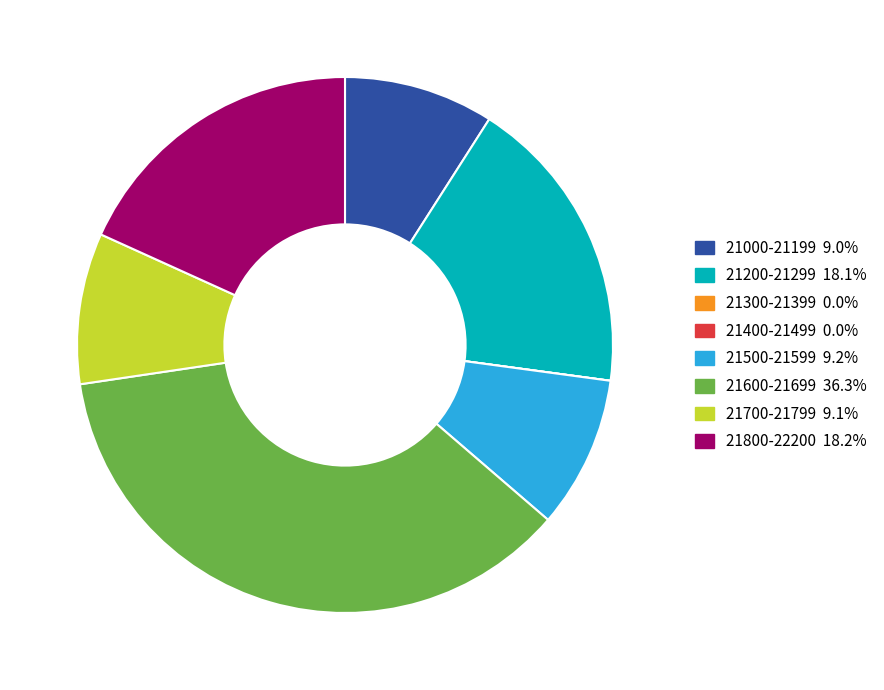

Does any single category account for the majority?

No